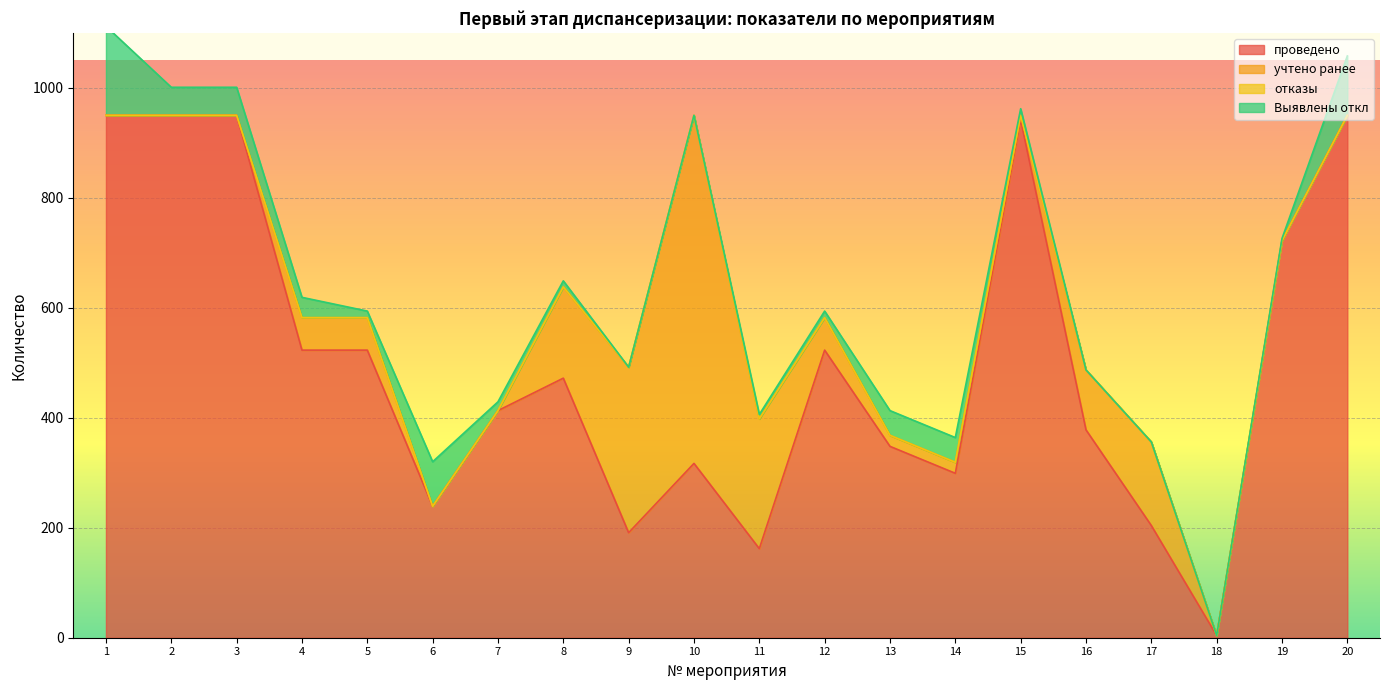

True or false: отказы has a value of 0 at 17.

True